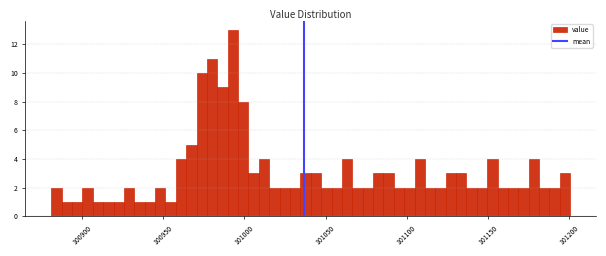

Around what value on the x-axis is the tallest bar? Give the approximate position of its centre, as read against the axis.

100995